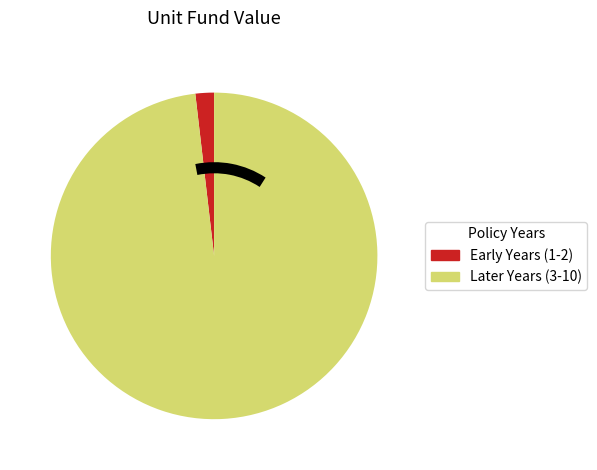

Rank the categories by value from lowest to highest.

Early Years (1-2), Later Years (3-10)